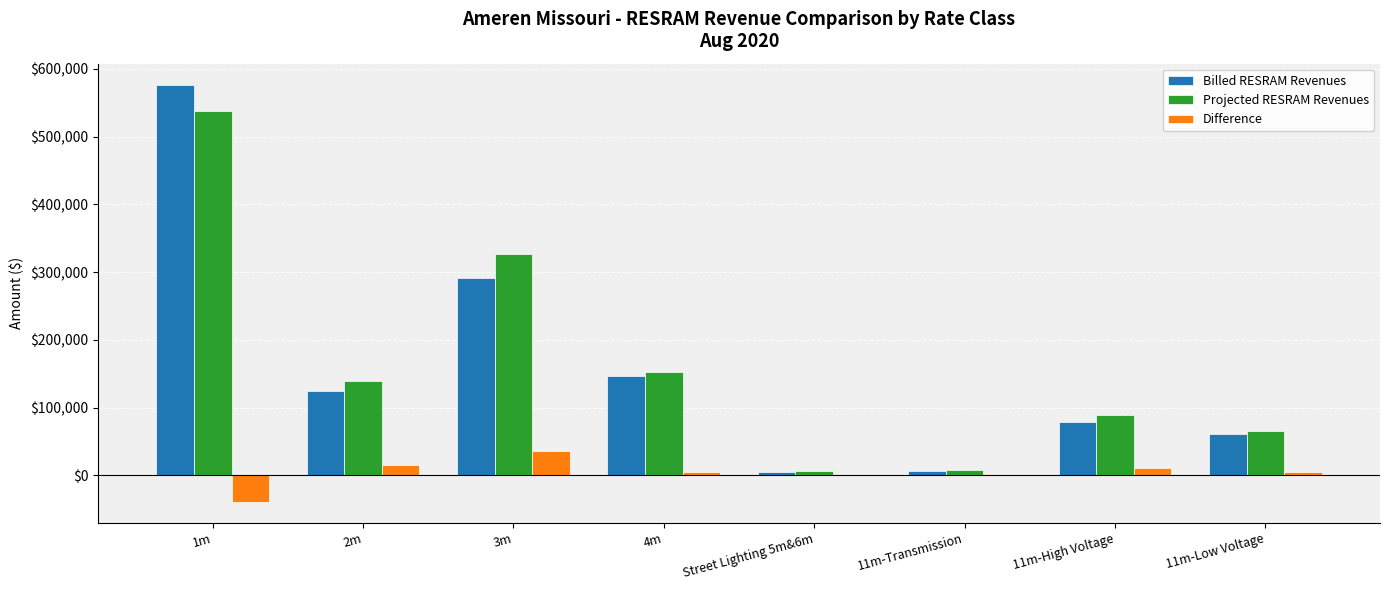

How many data points in Projected RESRAM Revenues are above 139153?

4